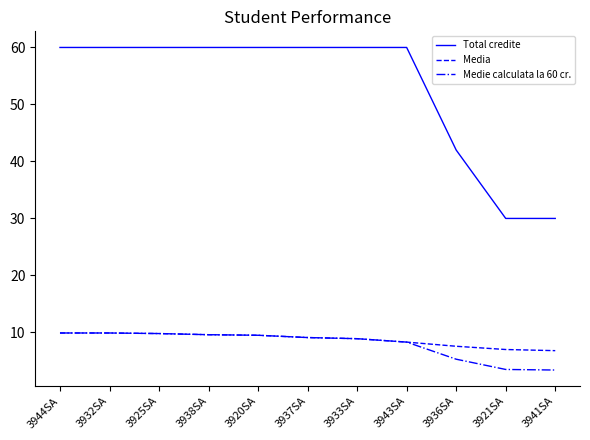

True or false: Total credite and Medie calculata la 60 cr. cross at least once.

False